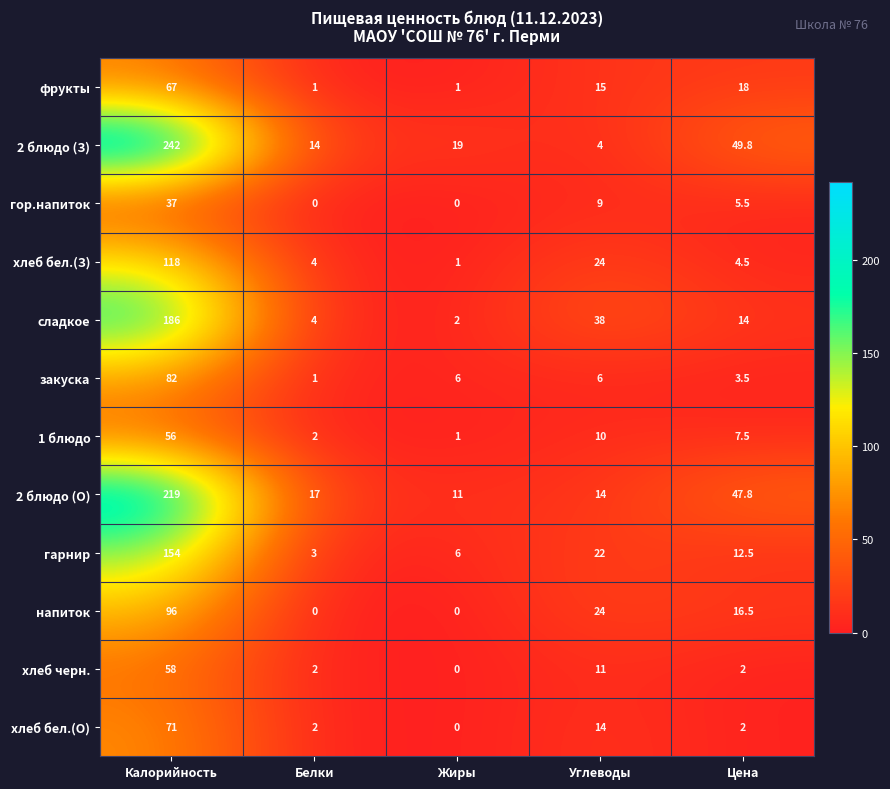

What is the spread (max minus min) of values at Цена?

47.8